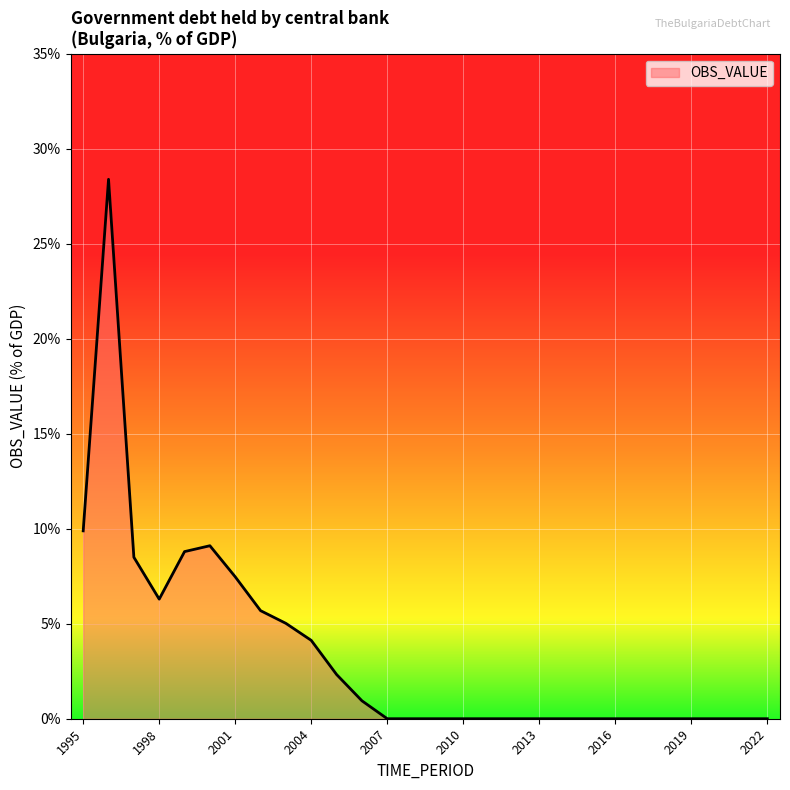

What is the maximum value shown in the chart?

28.4